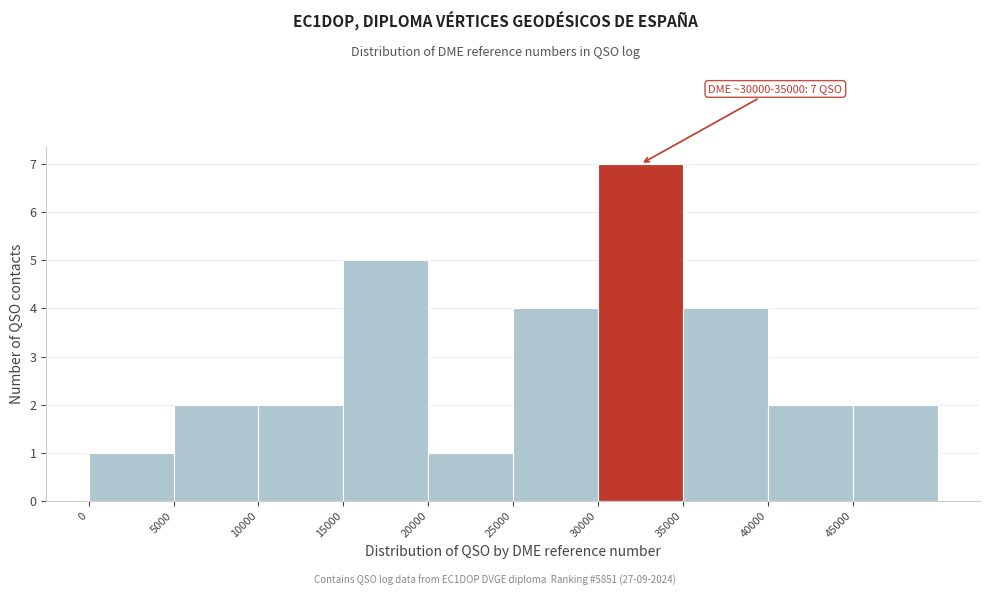

Which range on the x-axis has the tallest bar?

30000 to 35000